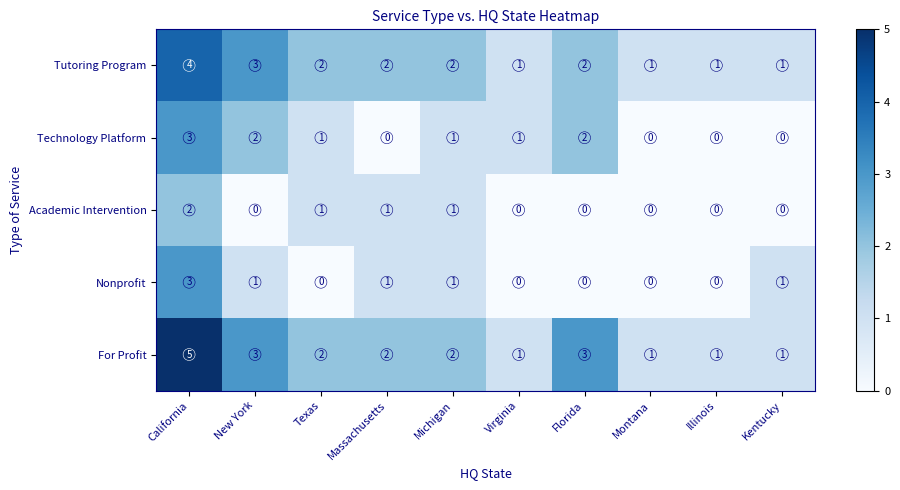

Between Illinois and Kentucky, which series saw the biggest shift?

Nonprofit